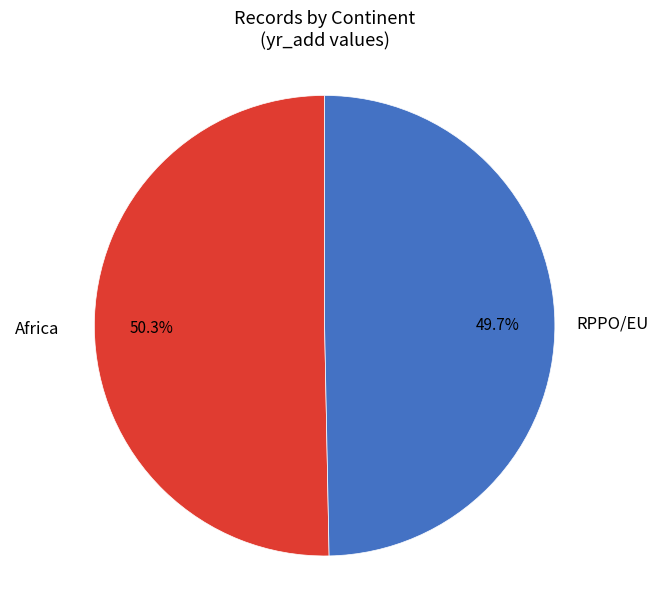

Is there any slice that represents more than half of the pie?

Yes